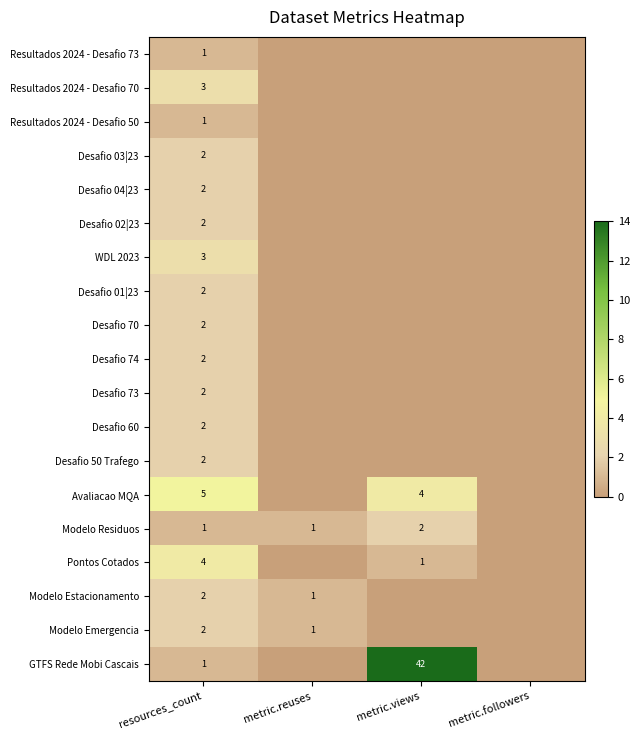

Is it true that Desafio 01|23 equals 2 at resources_count?

True